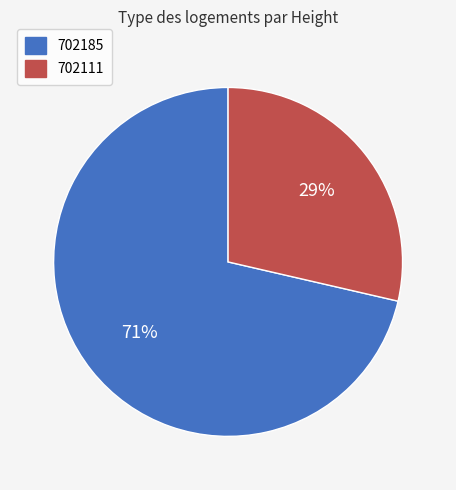

Approximately how many times larger is the value at 702111 compared to 702185?

0.4